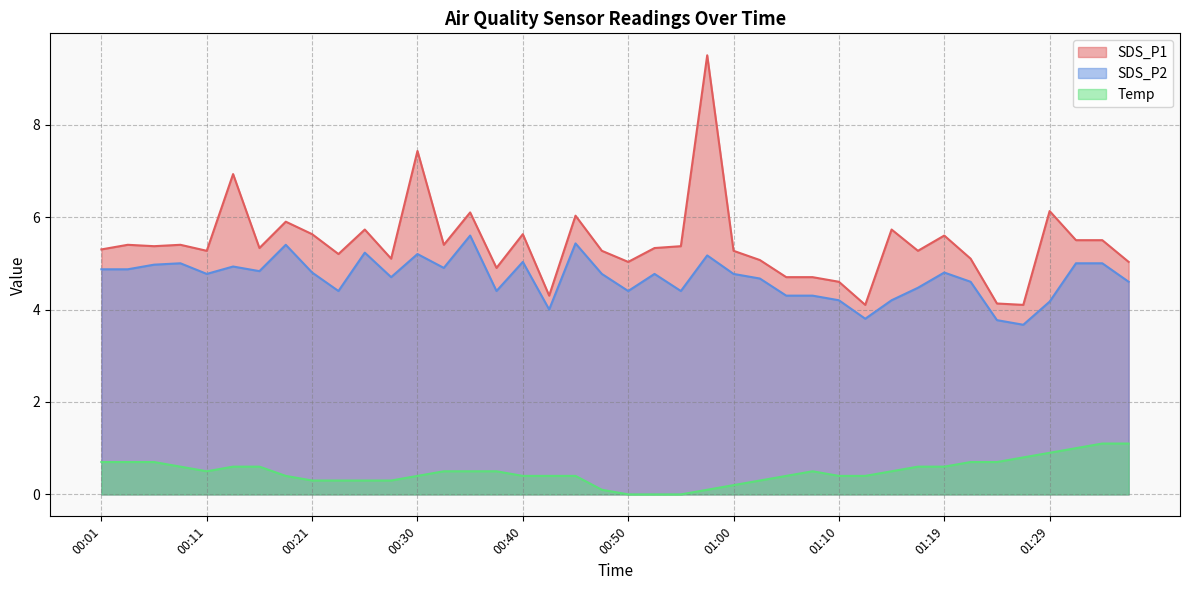

What is the maximum value for SDS_P1?

9.5